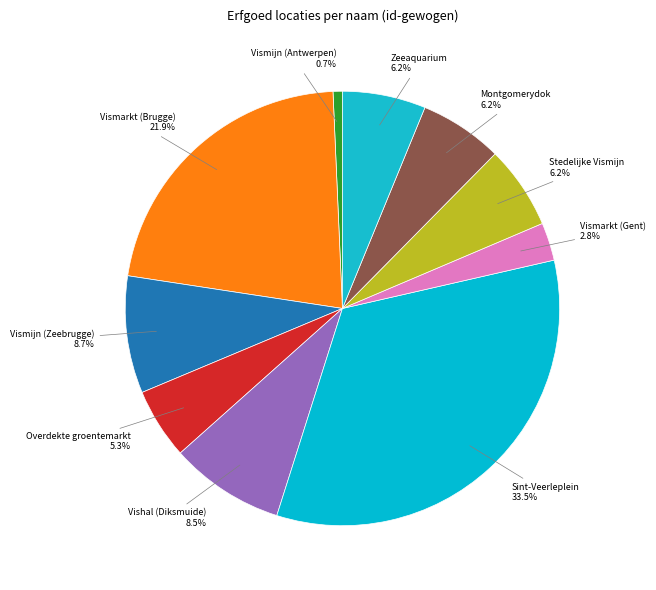

To the nearest percent, what is the difference between the Vismijn (Zeebrugge) and Sint-Veerleplein slice percentages?

25%